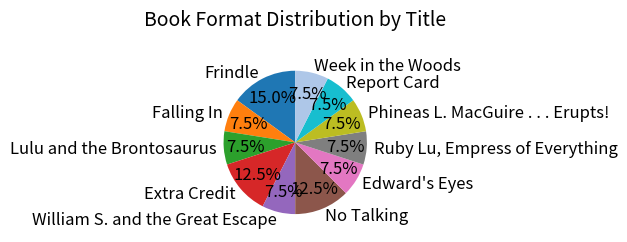

What is the largest slice in the pie chart?

Frindle